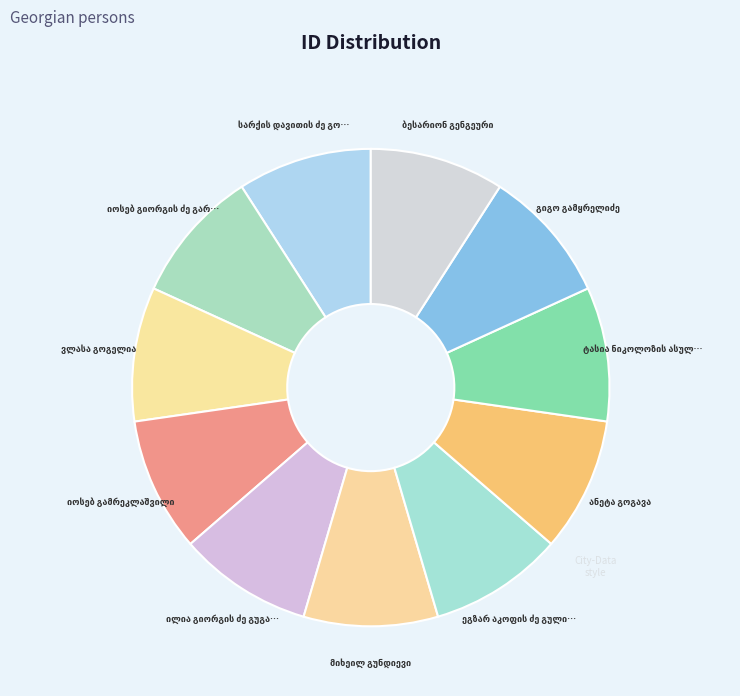

To the nearest percent, what is the combined percentage of ილია გიორგის ძე გუგავა and ტასია ნიკოლოზის ასული გოგისვანიძე?

18%